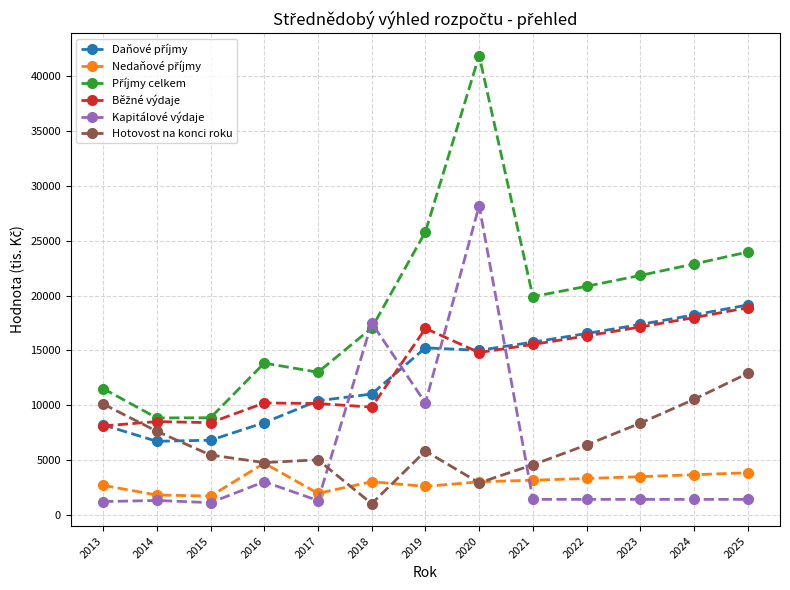

What is the difference between the highest and lowest values at 2024?

21479.1